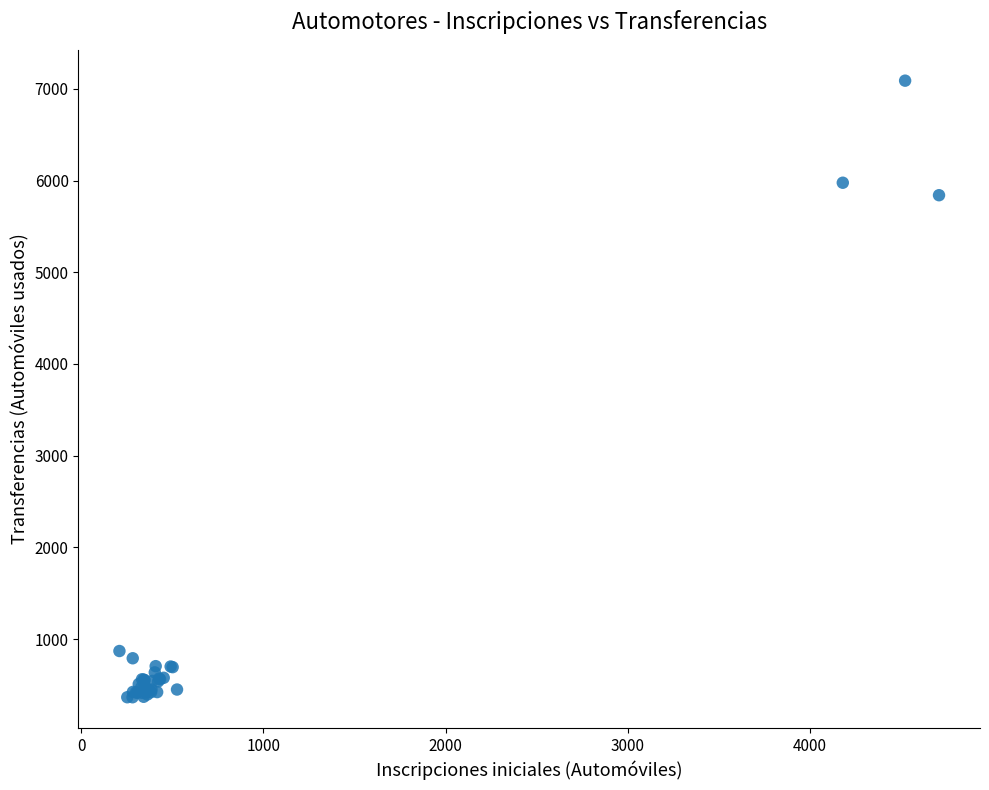

What Y value in the scatter plot is closest to 3727?

5840